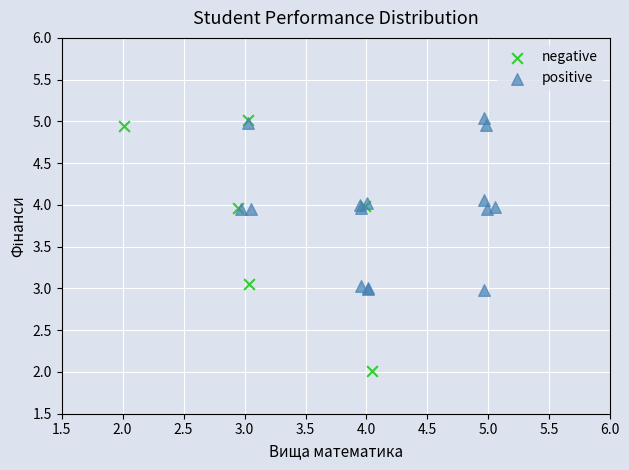

Which series has the widest spread of Y values?

negative